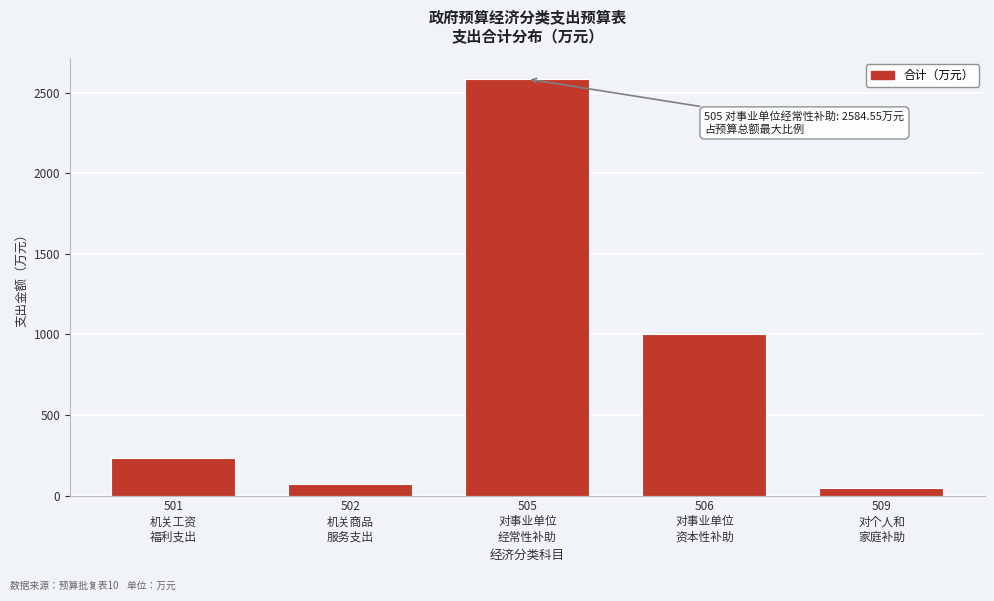

Reading left to right, transcribe all the data shown in this chart.

234.9	69.2	2584.6	1000.0	45.2